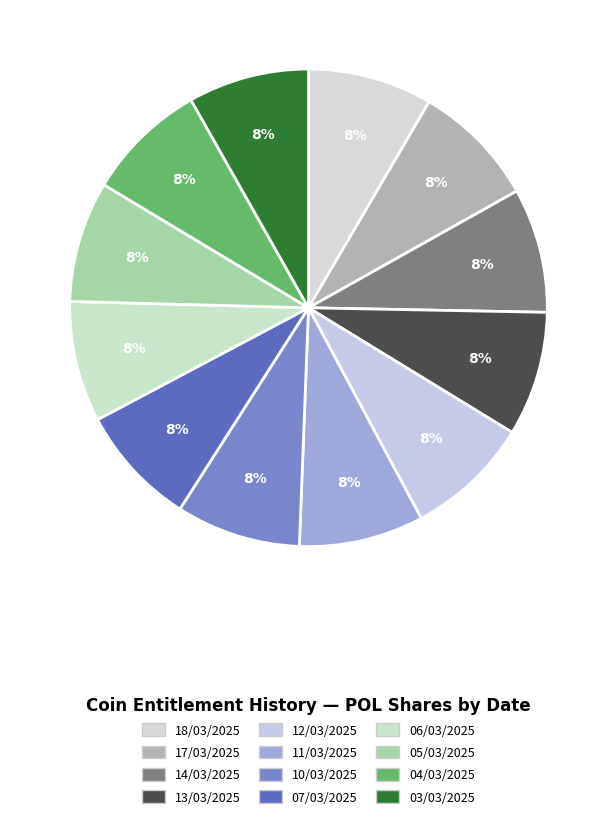

How many segments does this pie chart have?

12